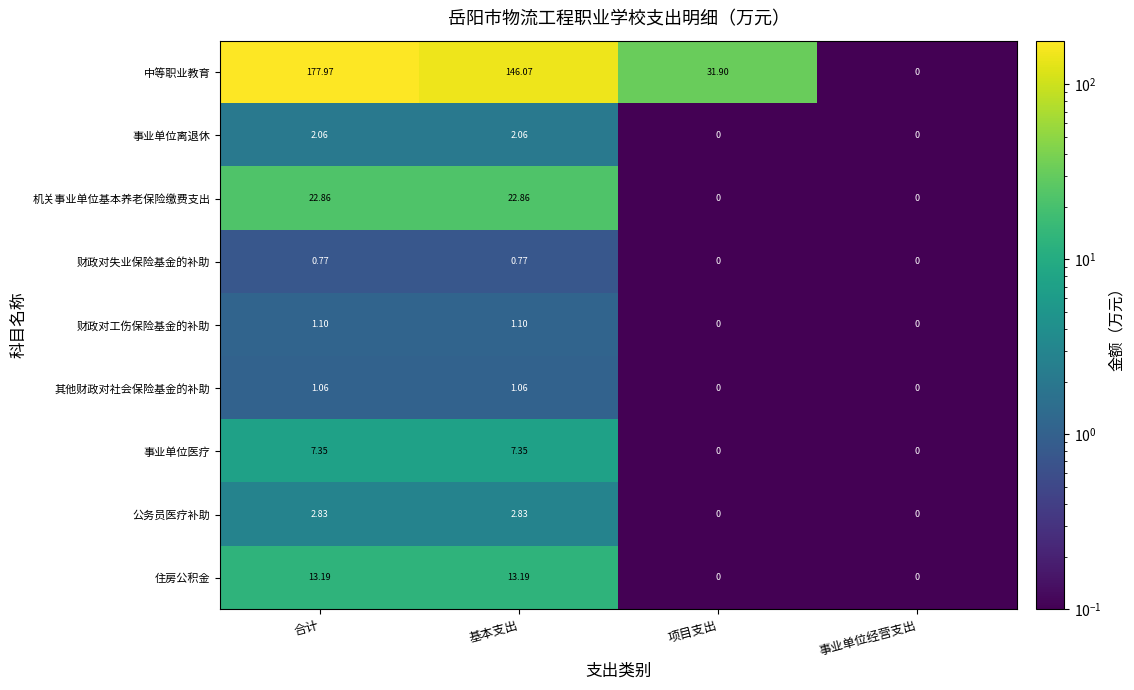

At how many categories does at least one series exceed 144?

2